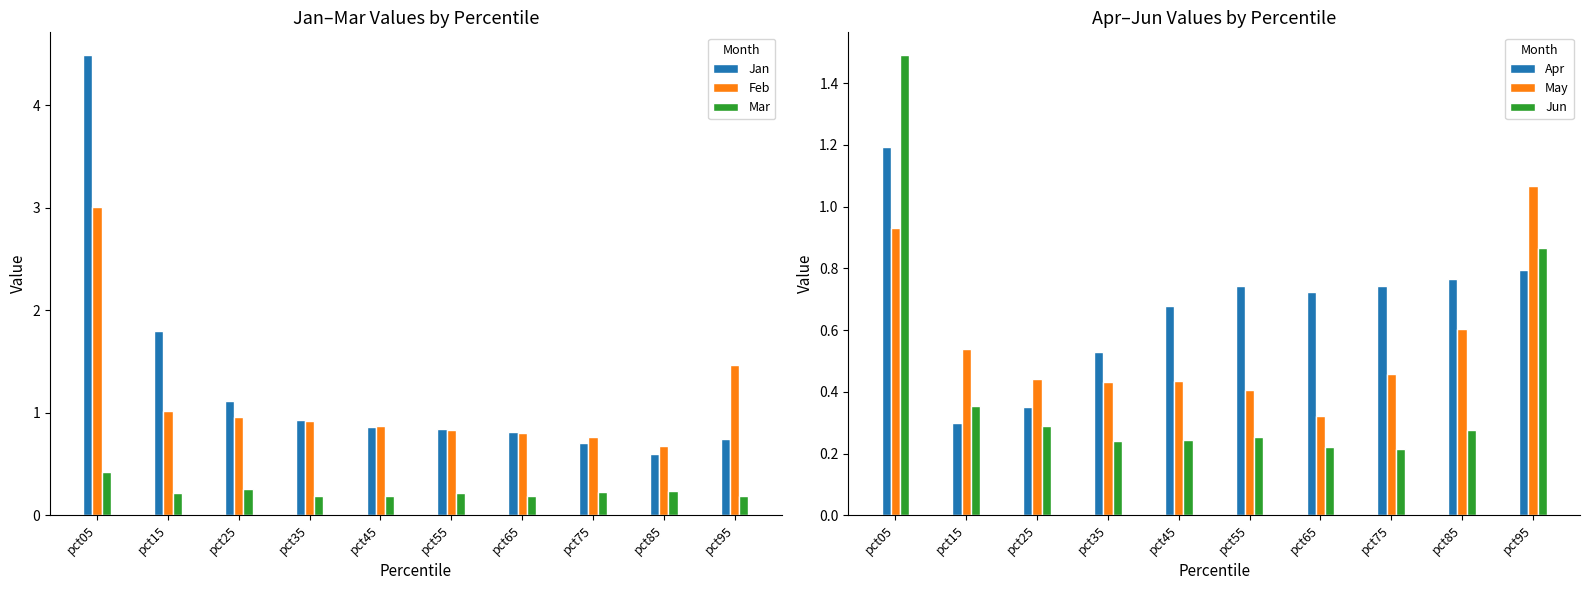

Is it true that Jun equals 0.9 at pct95?

True